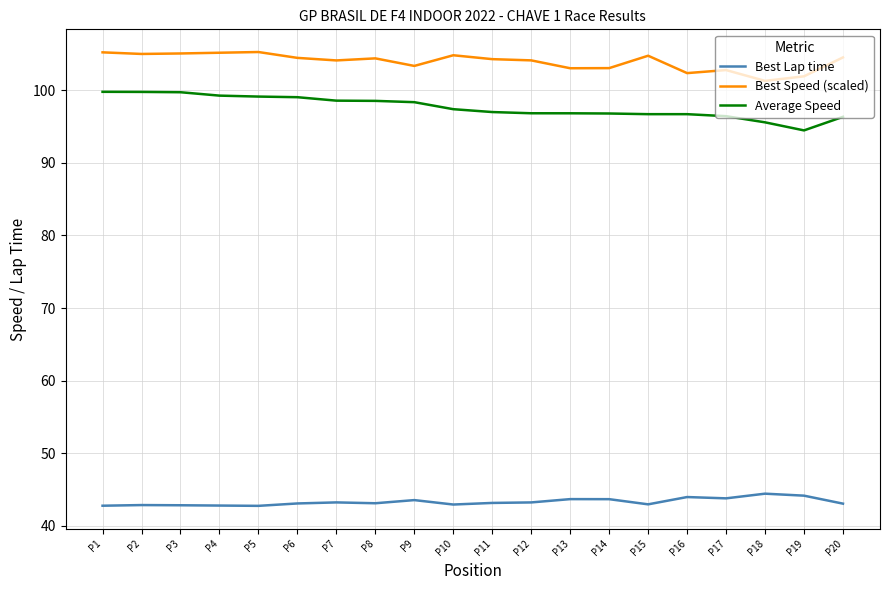

True or false: Best Lap time has more than 2 interior local peaks.

True